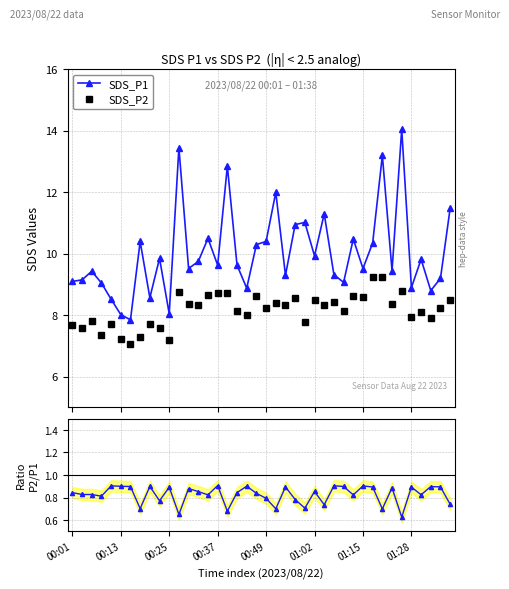

True or false: SDS_P1 and SDS_P2 cross at least once.

False